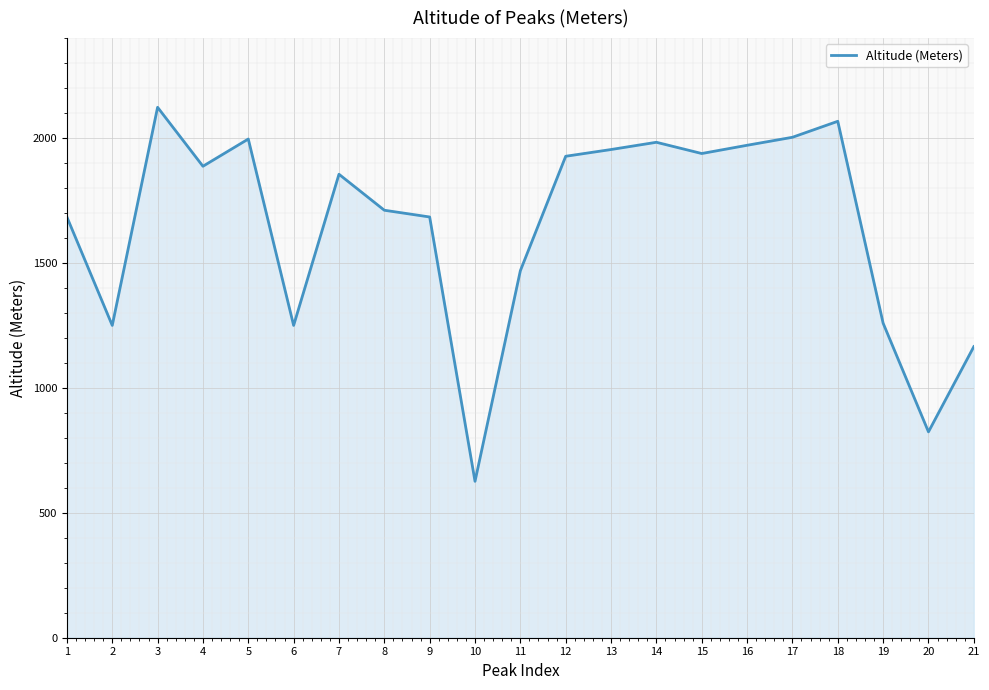

Approximately how many times larger is the value at 17 compared to 15?

1.0